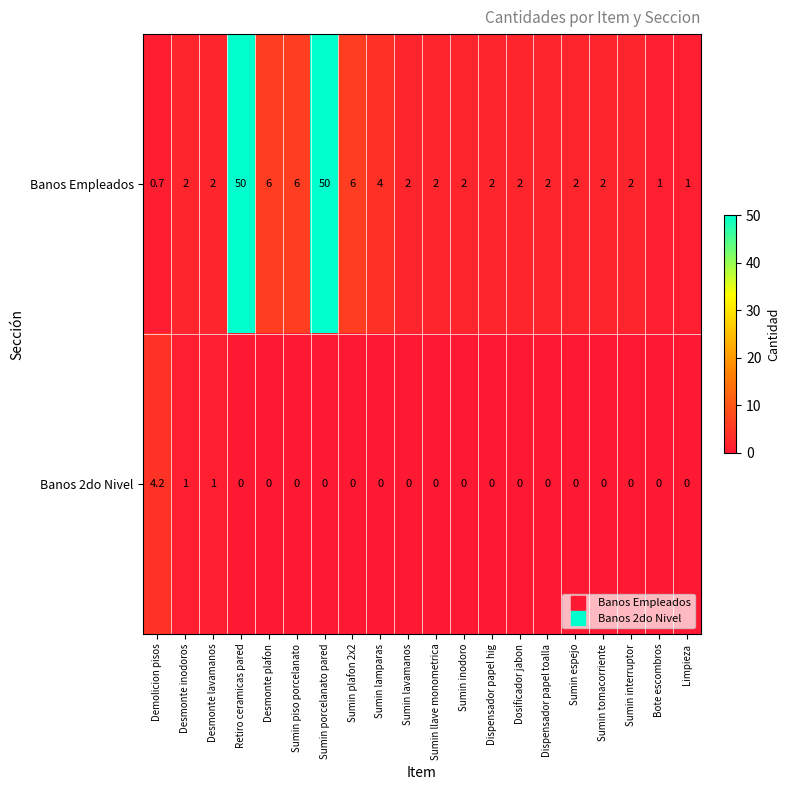

What is the average value of the Banos 2do Nivel series?

0.3